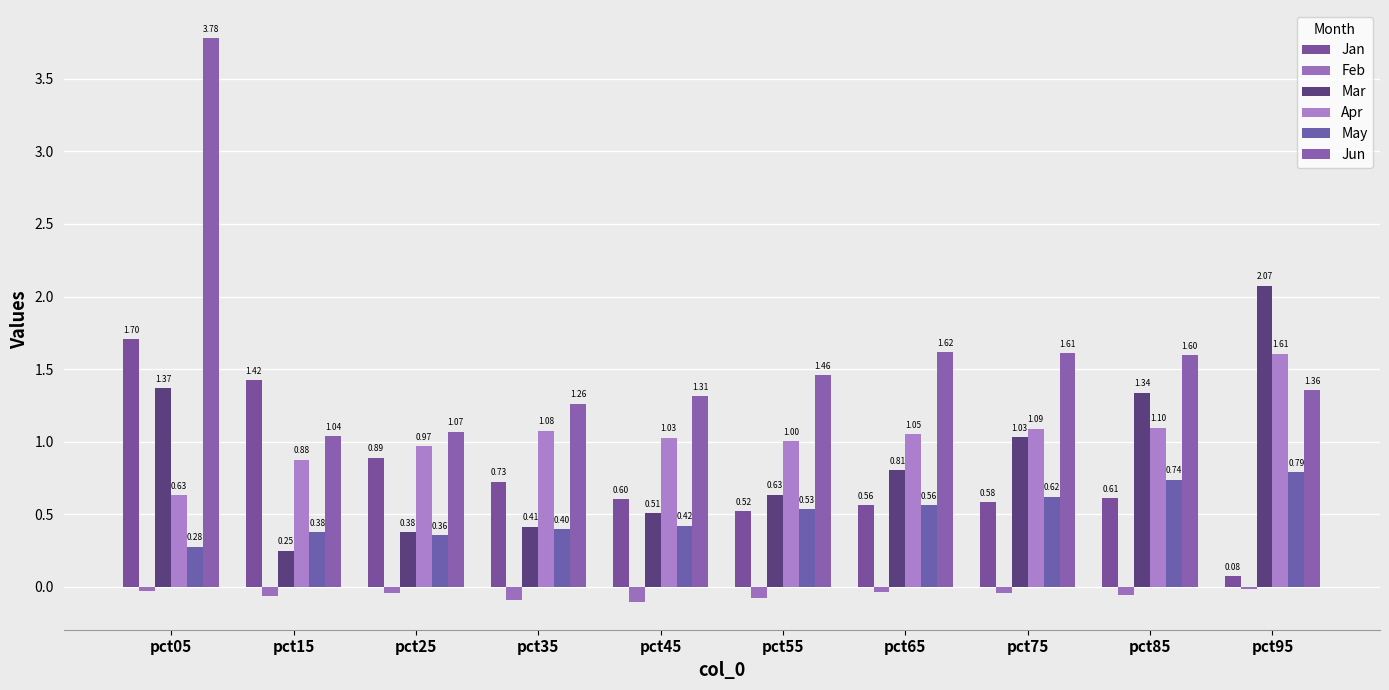

What is the difference between the maximum and minimum values in the Jun series?

2.7